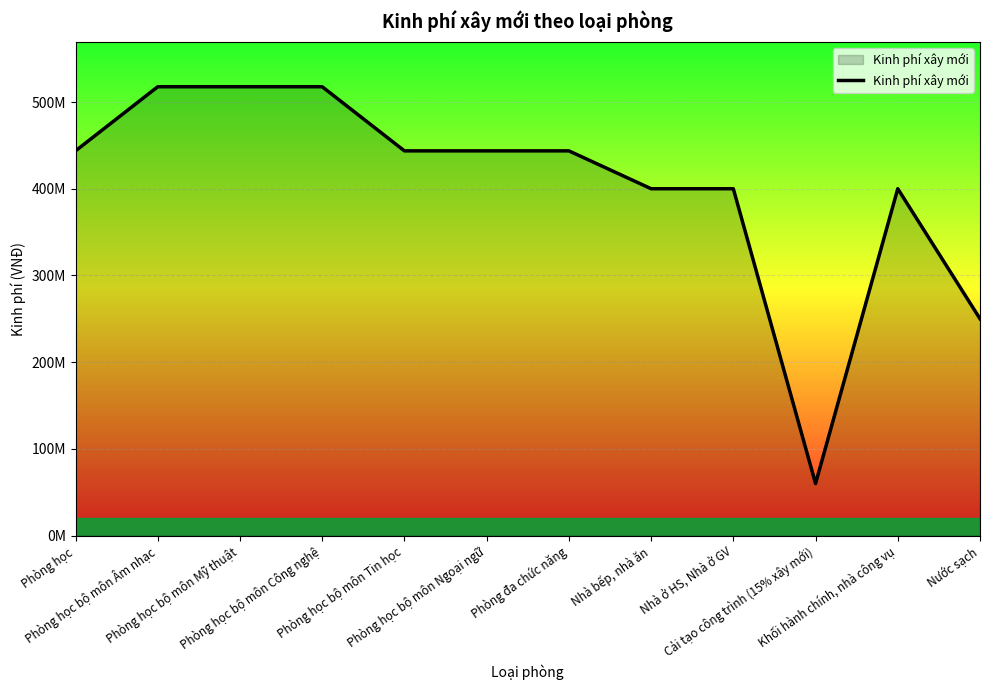

Is this an area chart (filled region under the line)?

Yes